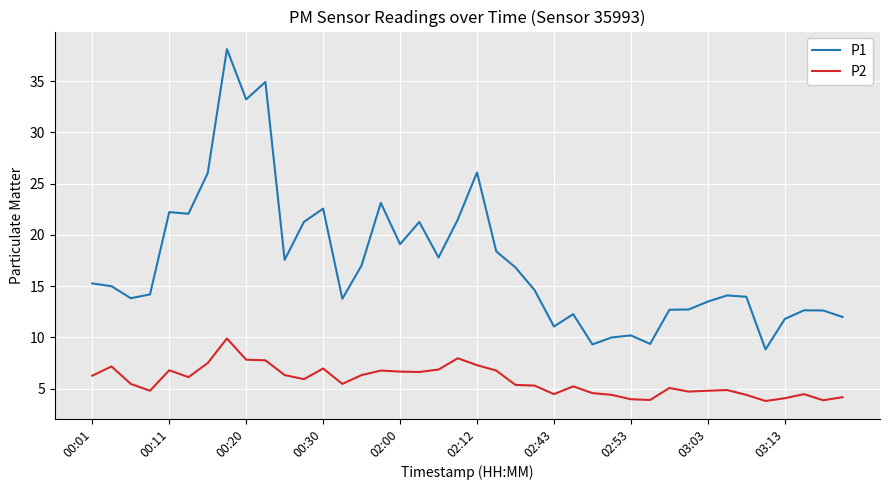

What is the lowest value of the P1 series?

8.8